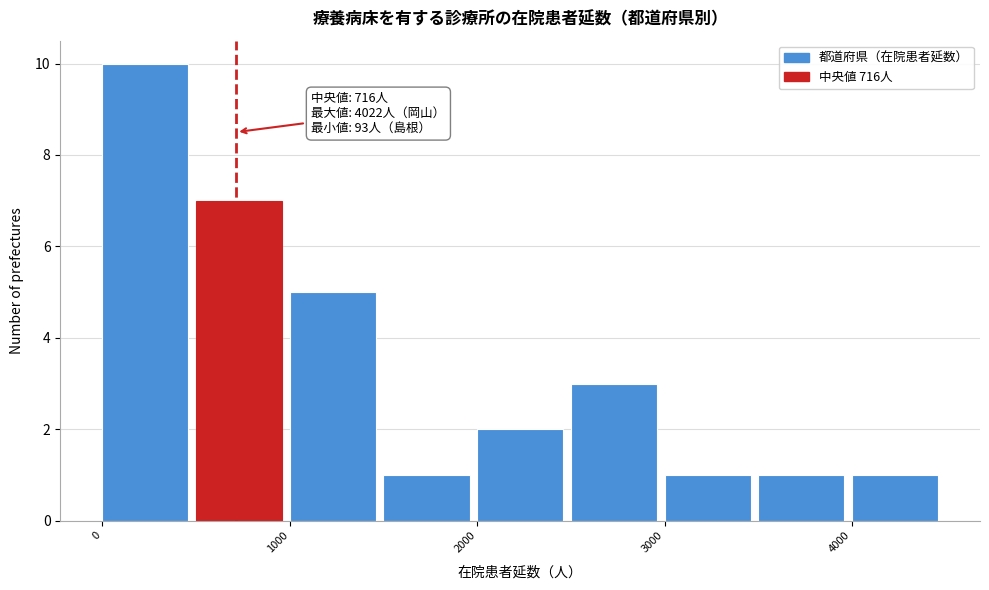

Over which range of the x-axis is the bar tallest?

0 to 500